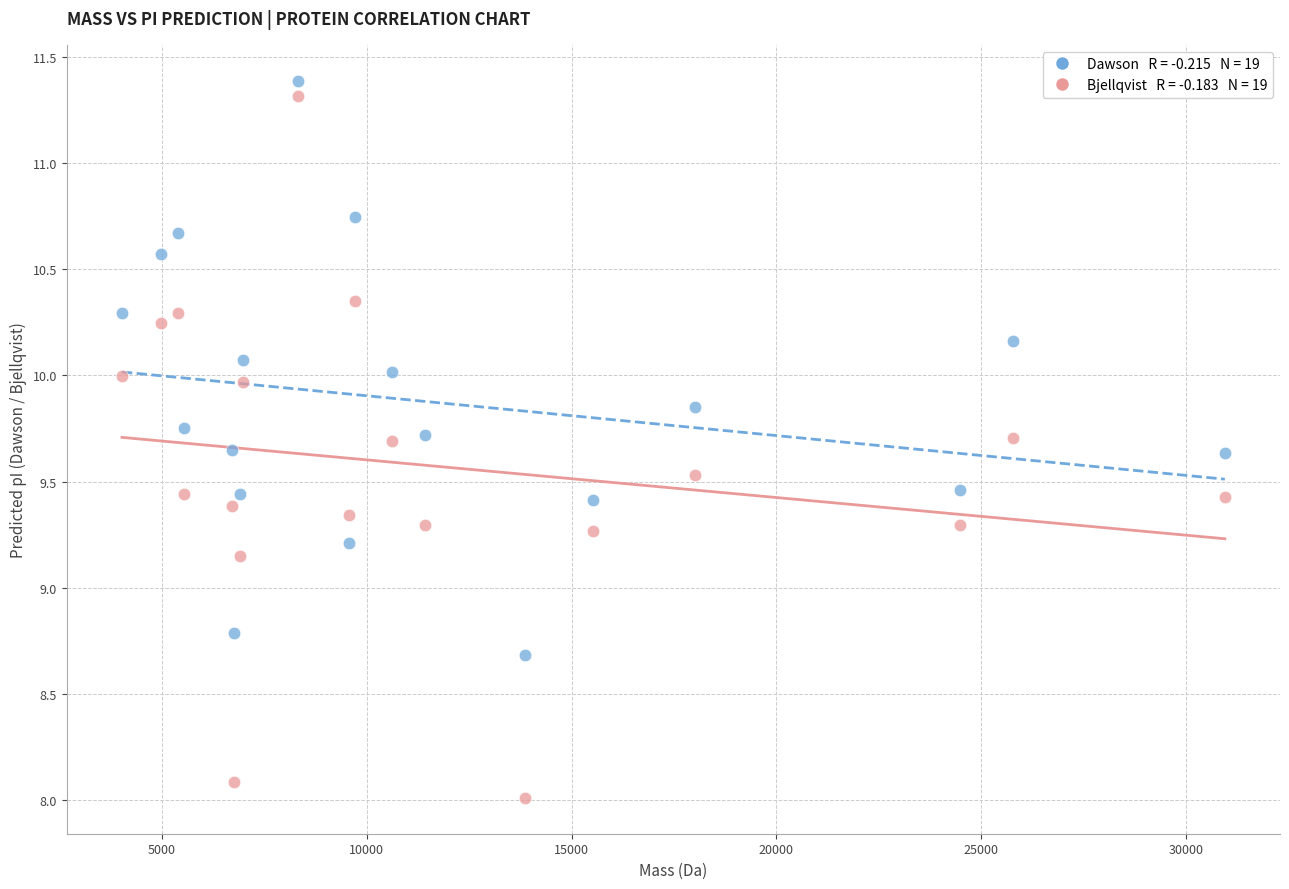

Across all data points, what is the range of X values (max minus min)?

26904.9